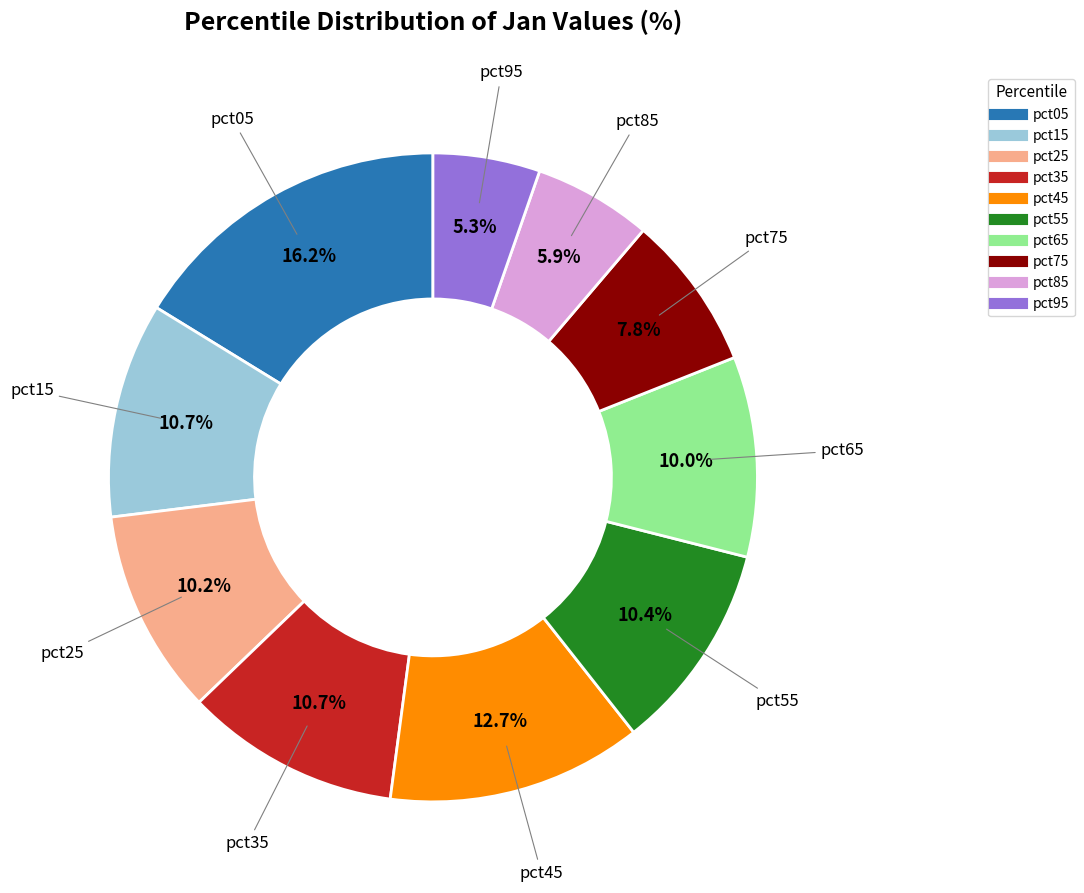

To the nearest percent, what is the combined percentage of pct55 and pct25?

21%